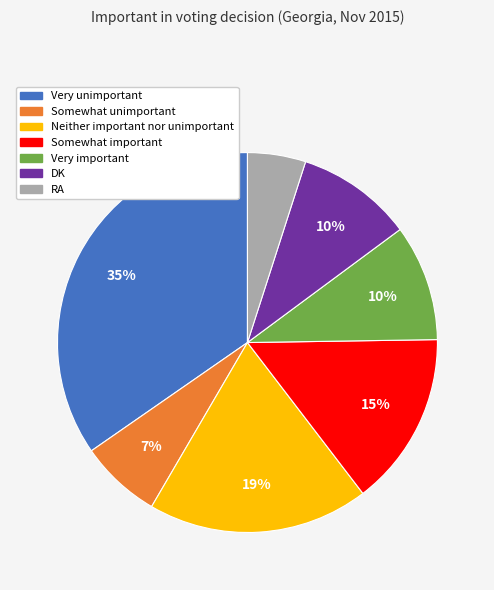

Which category has the biggest portion of the pie?

Very unimportant